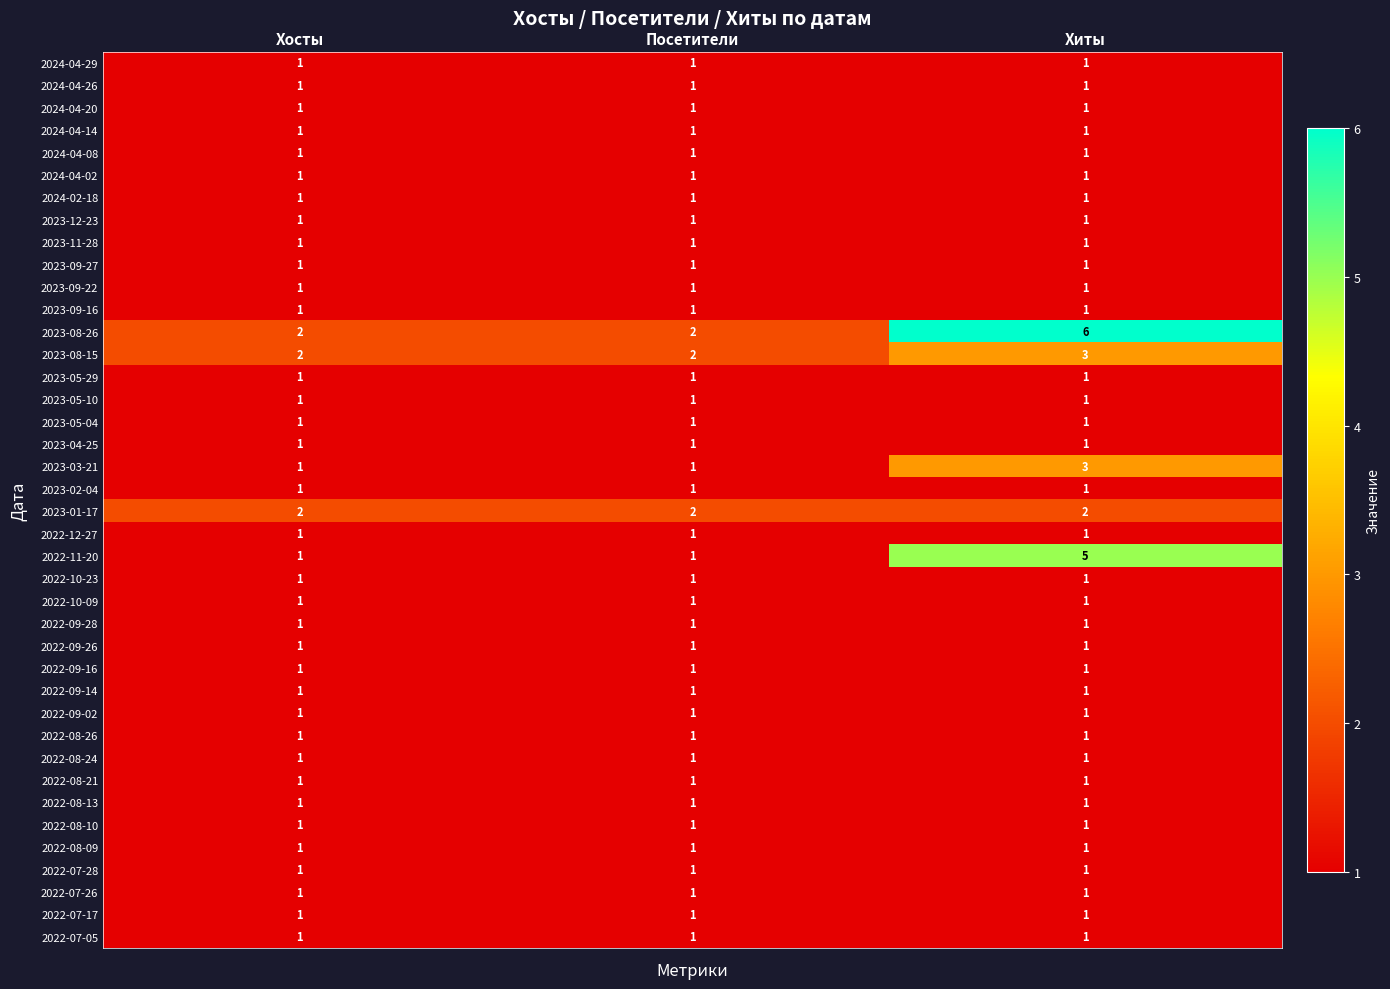

How many series are shown in this chart?

40